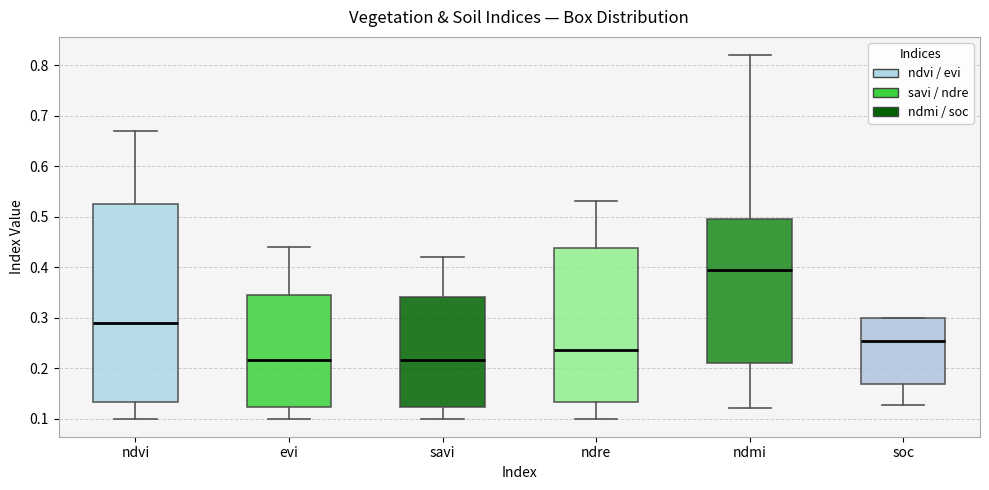

Where is the lower edge of the box for ndvi on the y-axis? The values are not printed on the chart, so give them approximately, as read against the axis.

0.13